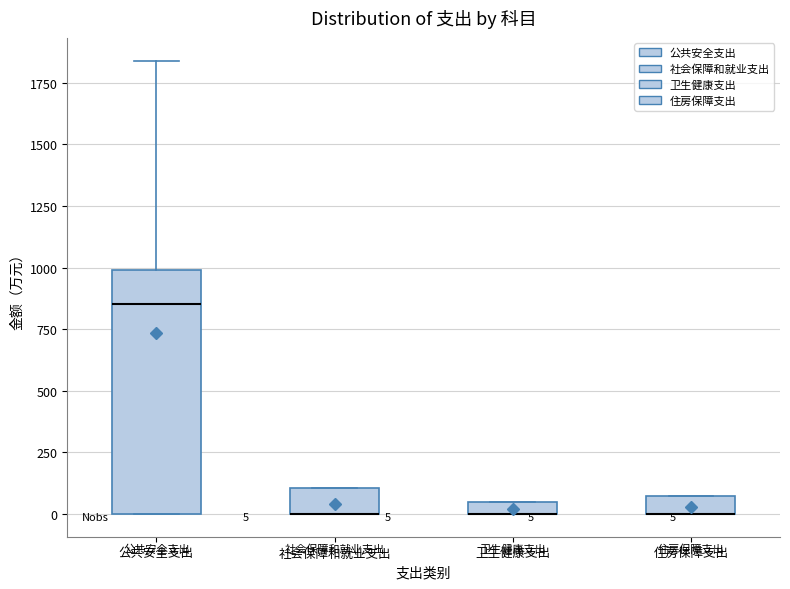

Comparing the boxes themselves (not the whiskers), which one is the tallest?

公共安全支出